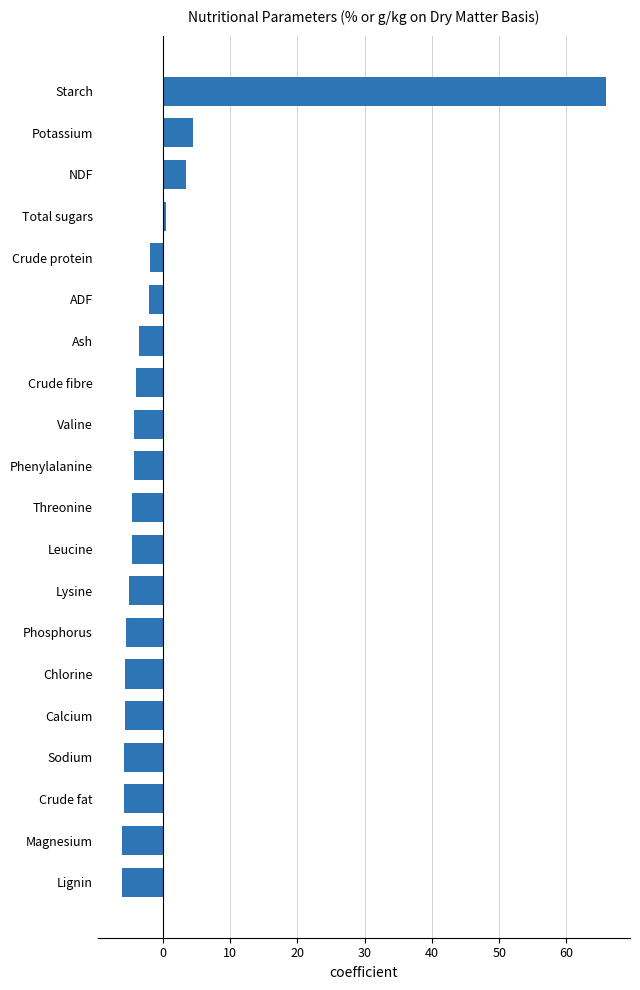

What is the label of the 17th bar from the top?

Sodium